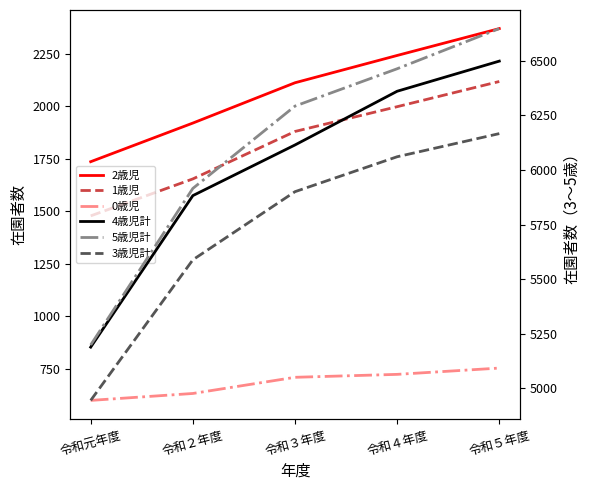

Rank the series by their maximum value, from lowest to highest.

0歳児, 1歳児, 2歳児, 3歳児計, 4歳児計, 5歳児計